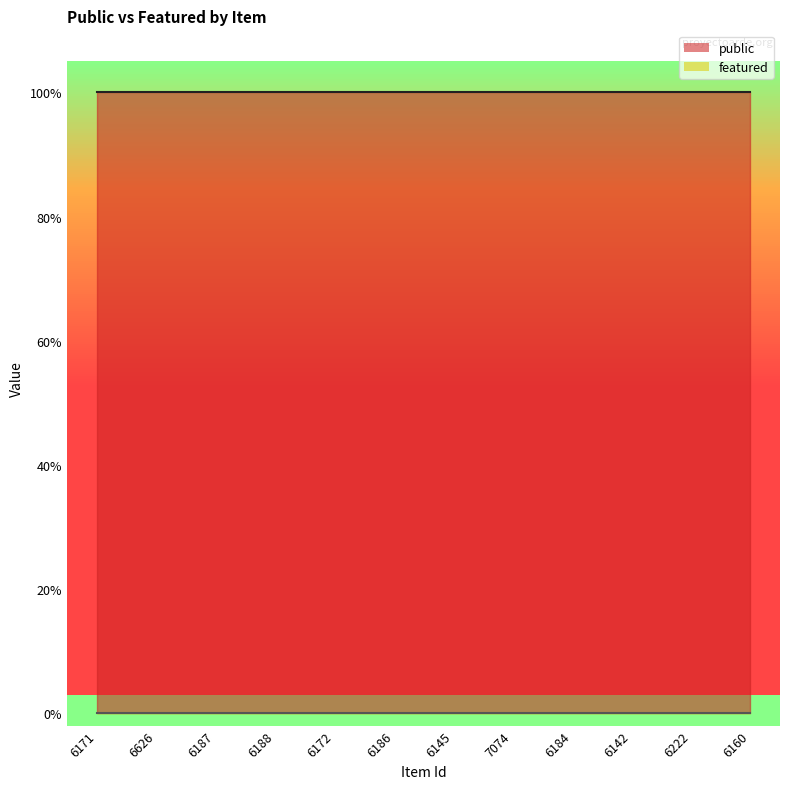

Which series has the largest total across all categories?

public